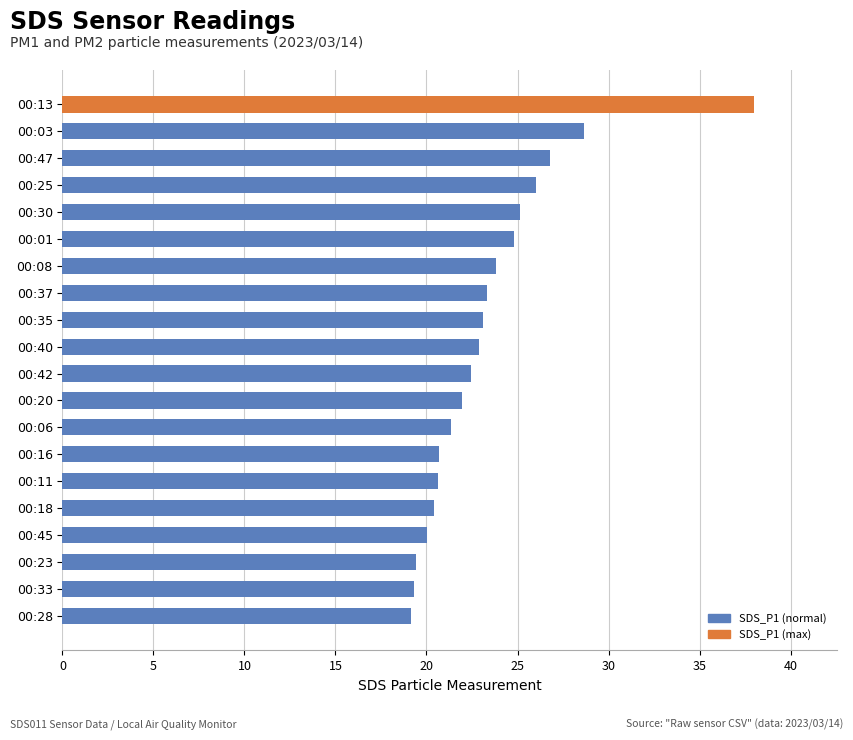

What is the average value?

23.4